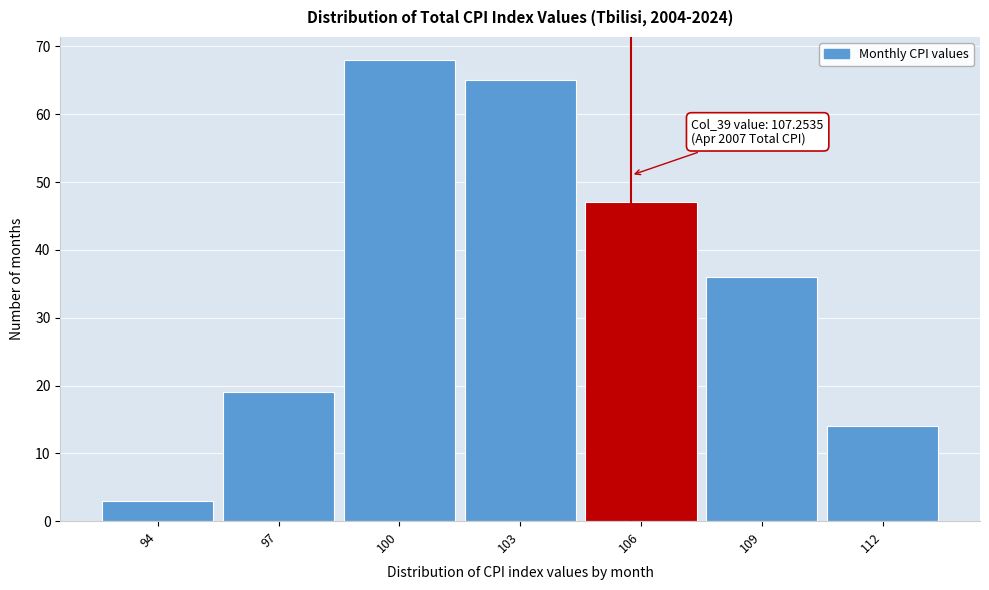

Reading right to left, what are all the values shown in this chart?

14	36	47	65	68	19	3